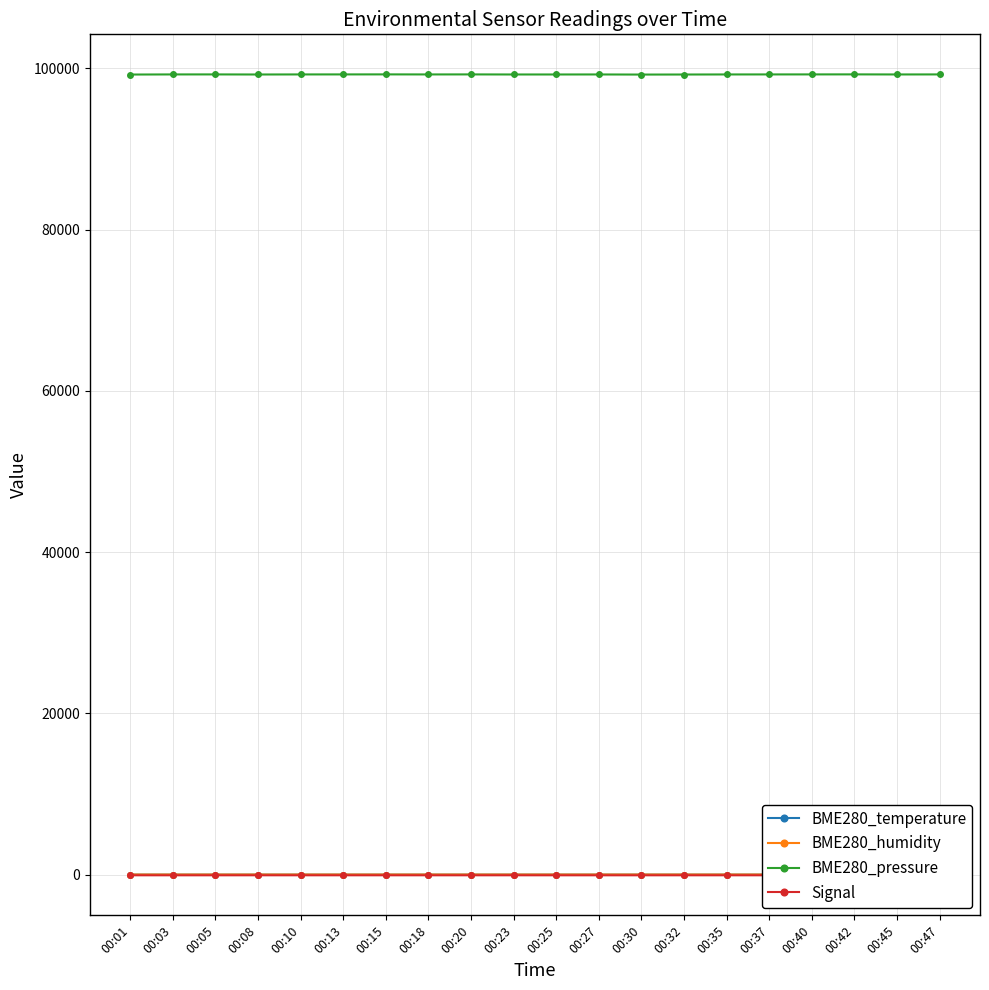

The value of BME280_temperature at 00:40 is 15.2. True or false?

False